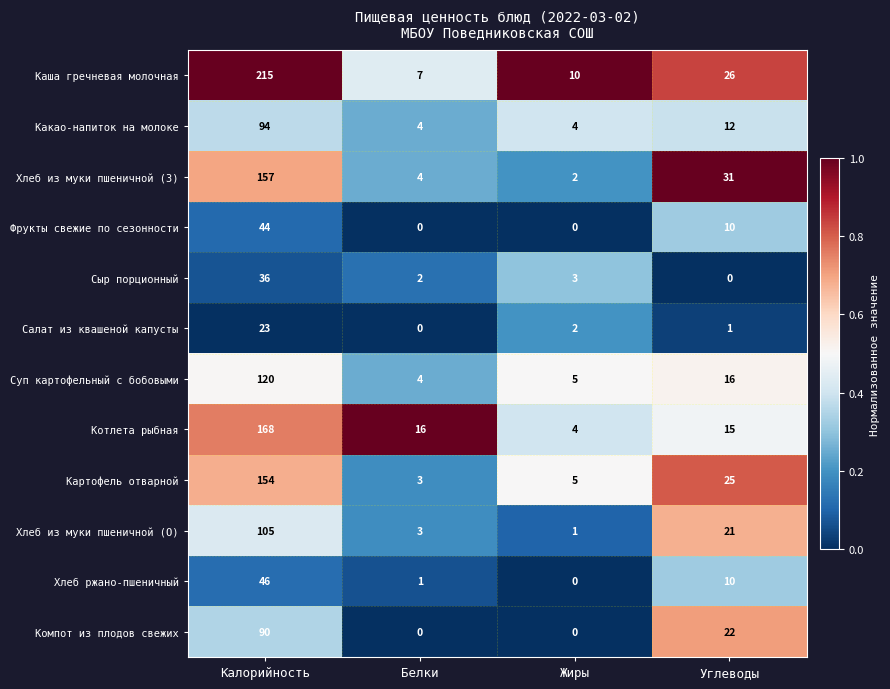

Which series has the largest total across all categories?

Каша гречневая молочная